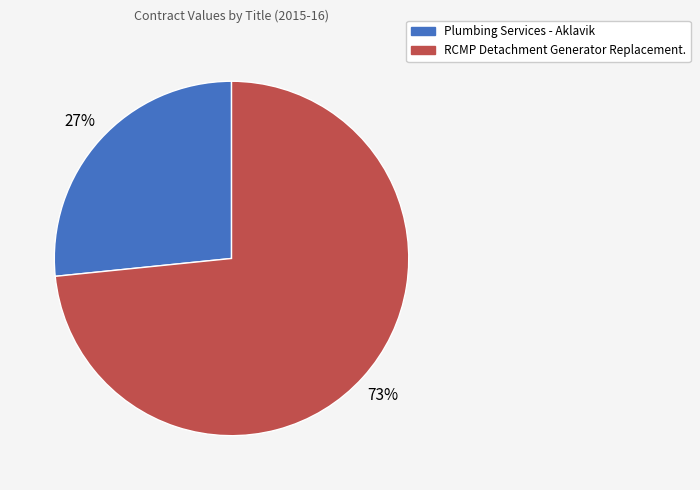

Which slice is the largest?

RCMP Detachment Generator Replacement.